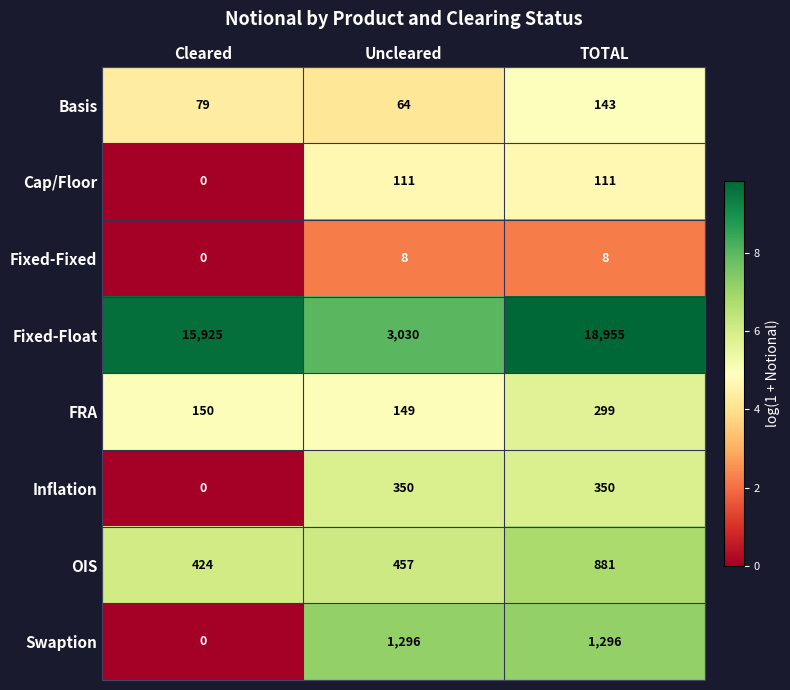

List the series in order of their peak value, highest first.

Fixed-Float, Swaption, OIS, Inflation, FRA, Basis, Cap/Floor, Fixed-Fixed